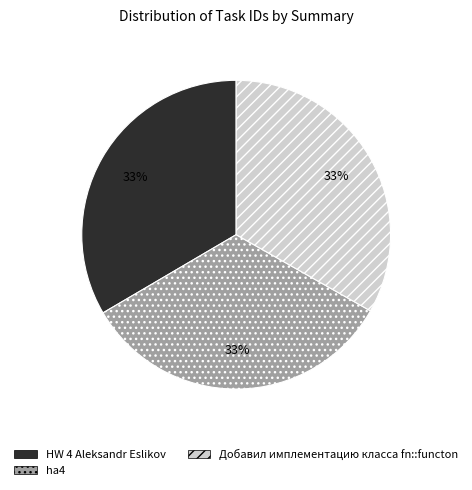

What is the ratio of the value at HW 4 Aleksandr Eslikov to the value at ha4?

1.0